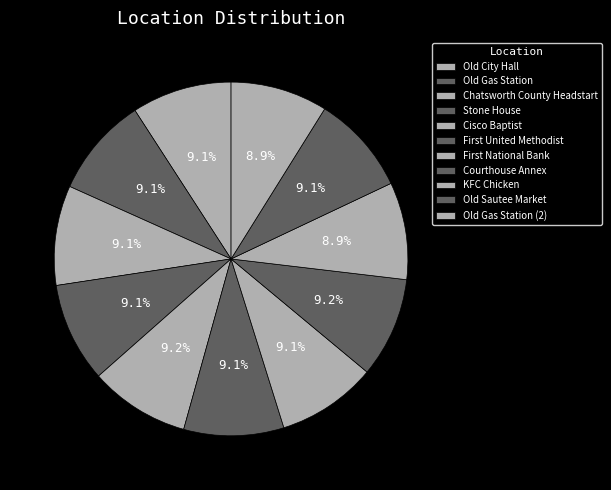

What percentage is NOT represented by Old Sautee Market?

90.9%